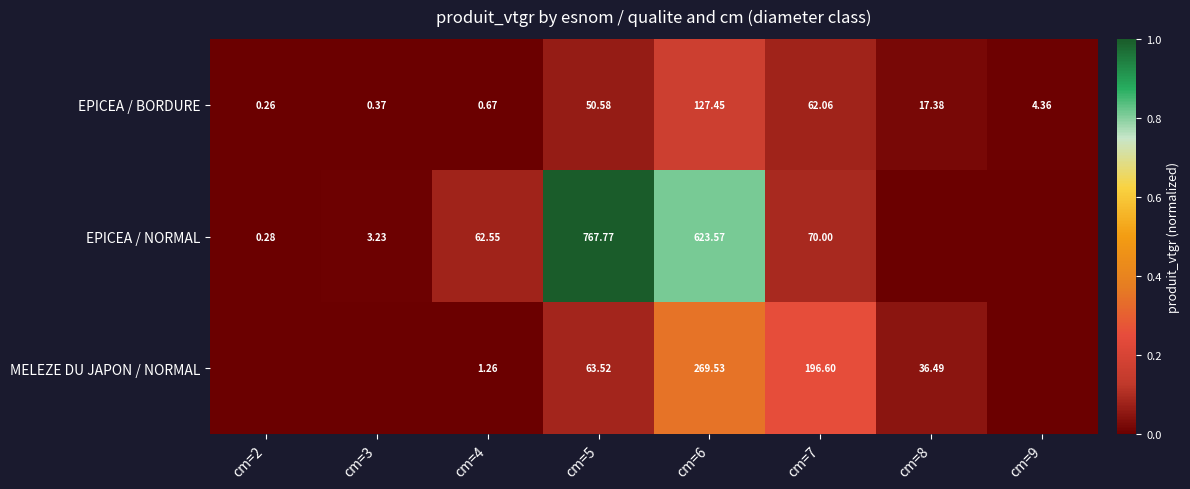

Is the value of MELEZE DU JAPON / NORMAL at cm=4 greater than the value of EPICEA / BORDURE at cm=9?

No